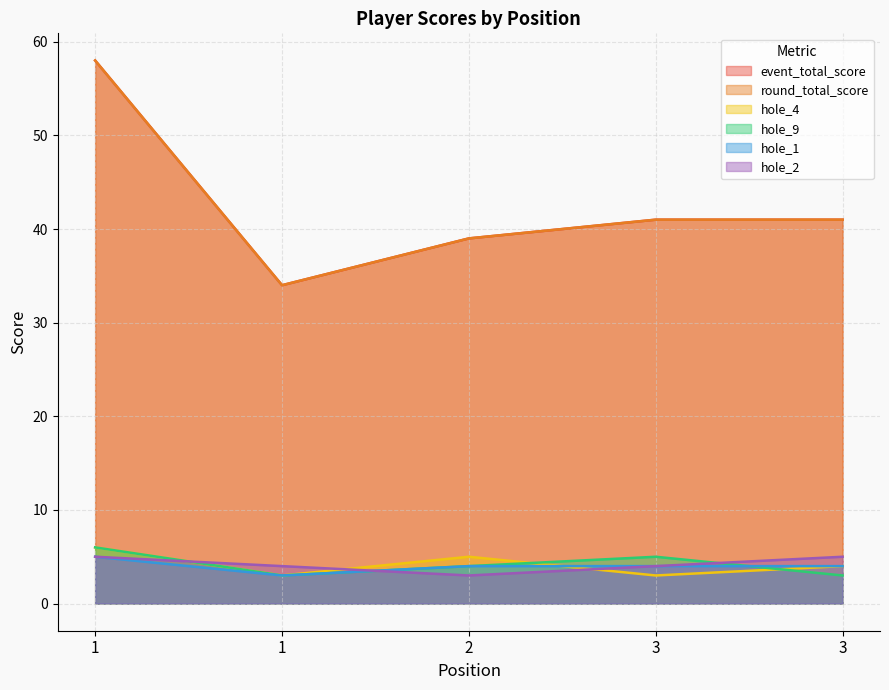

What is the total value across all series at 3?

98